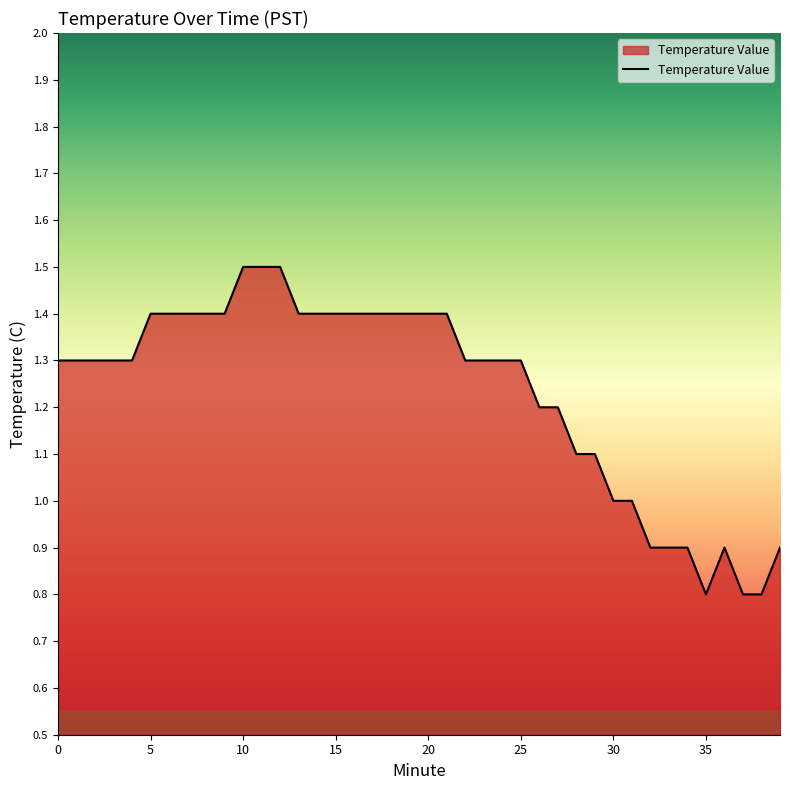

What is the difference between the maximum and minimum values?

0.7